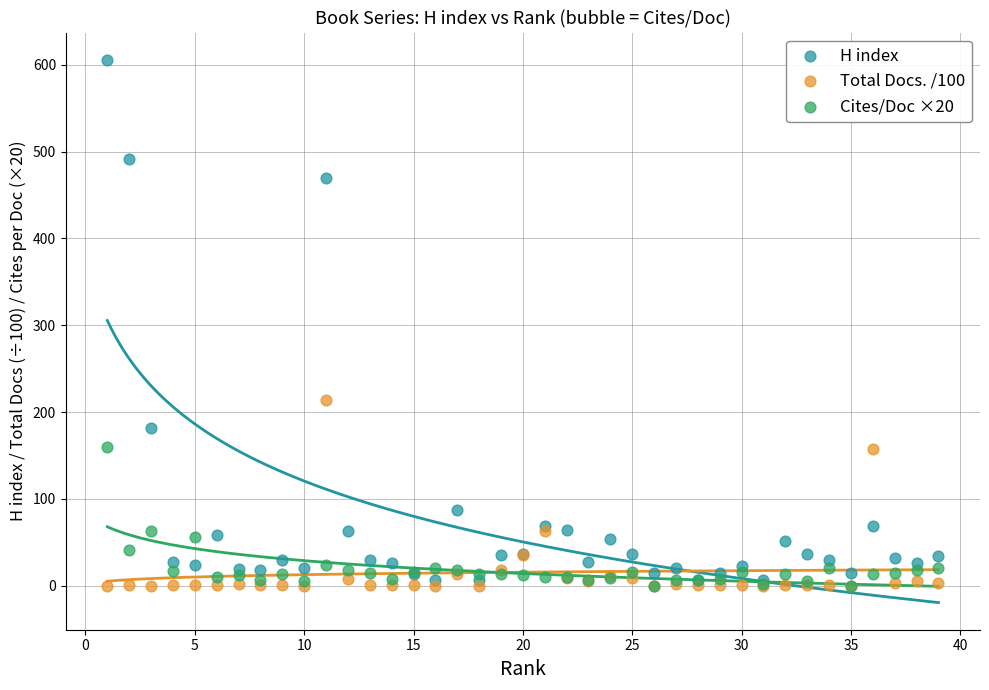

In the Total Docs. /100 series, what Y value is closest to 106?

63.4